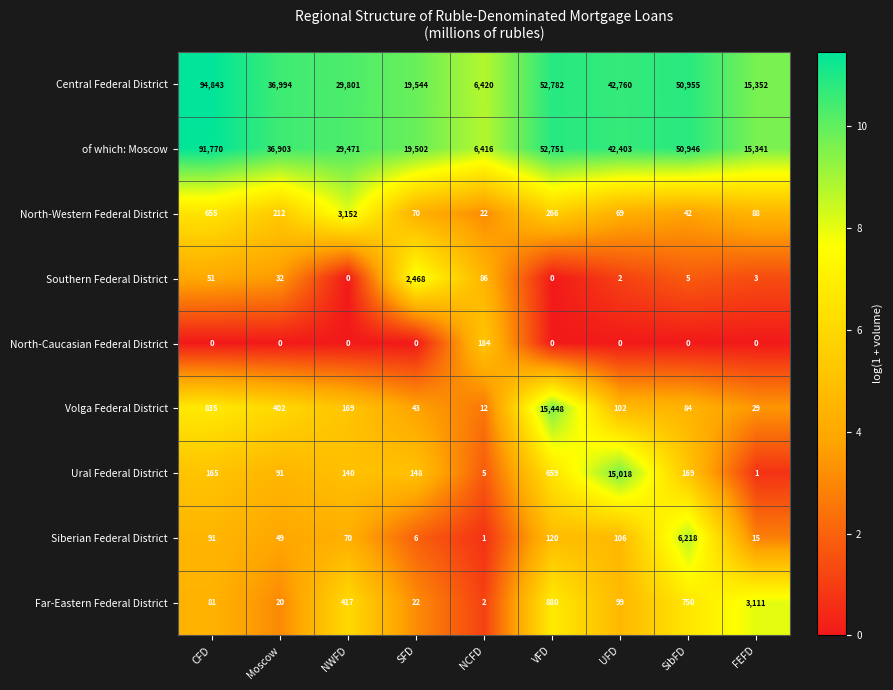

Which series has the largest range (max minus min)?

Central Federal District